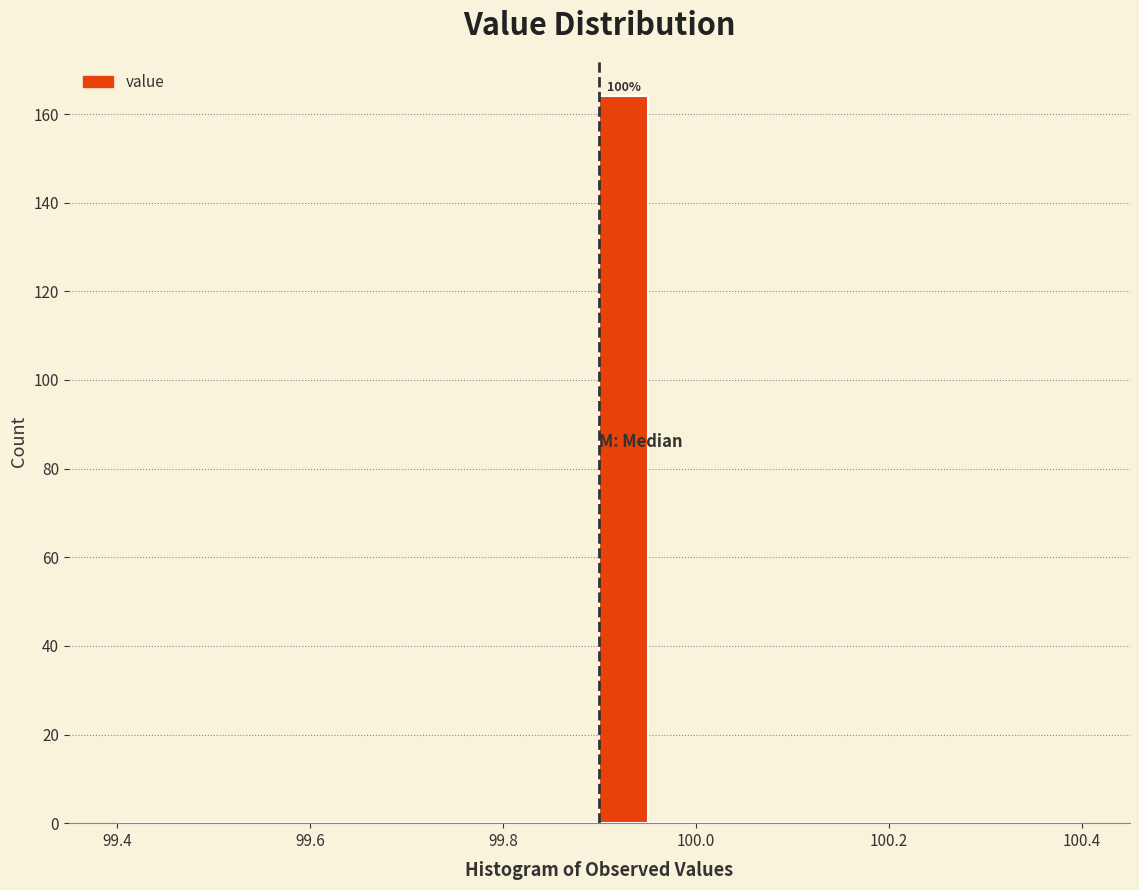

Around what value on the x-axis is the tallest bar? Give the approximate position of its centre, as read against the axis.

99.92